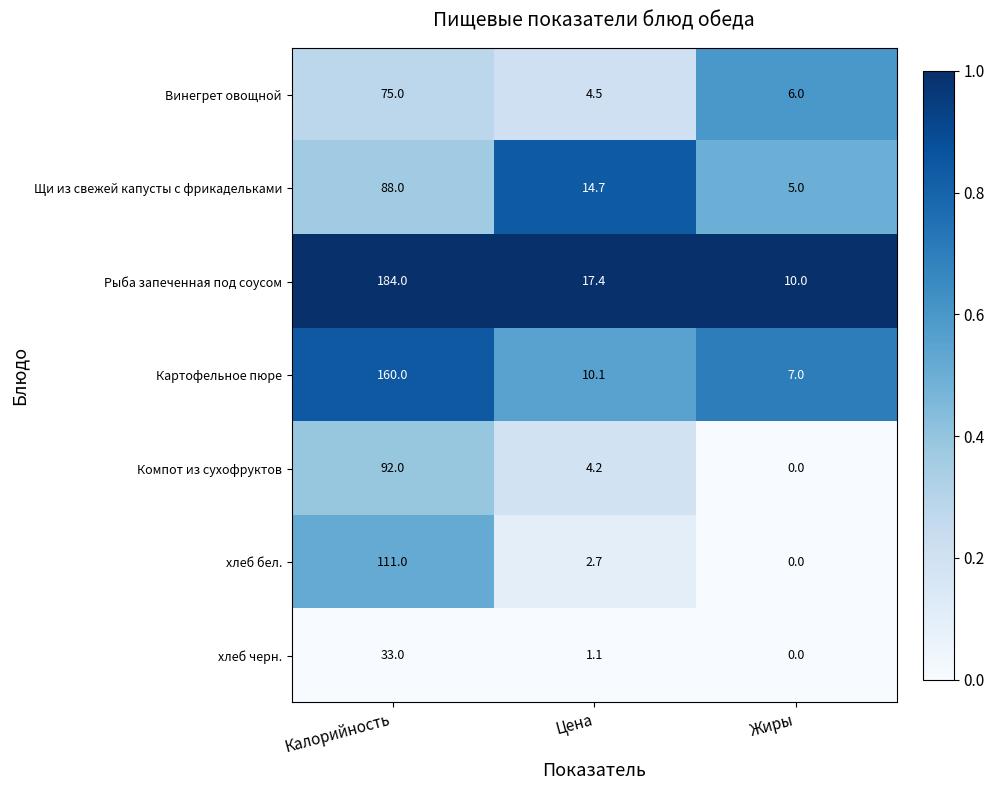

At which label is Картофельное пюре closest to 83?

Цена